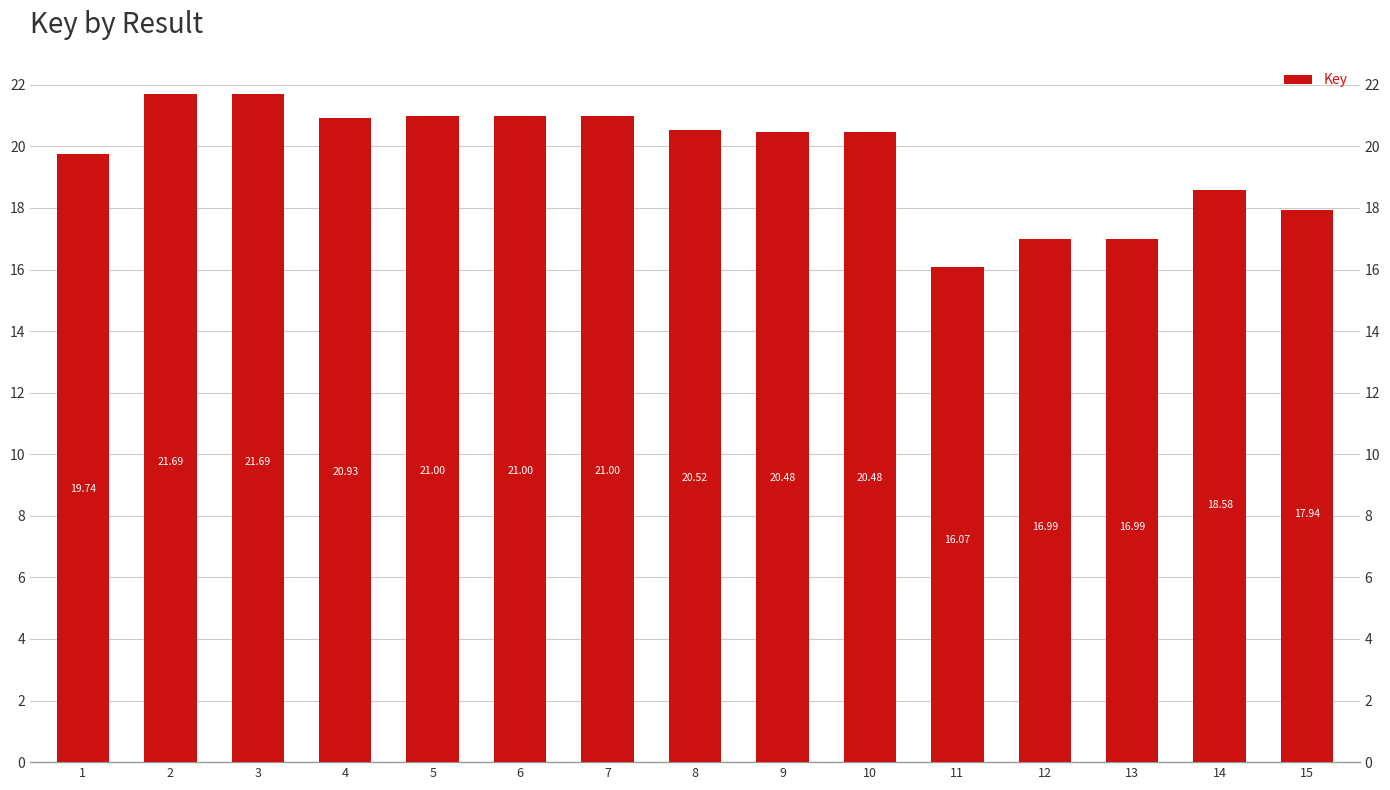

Reading right to left, extract all data points from this chart.

15=17.9	14=18.6	13=17.0	12=17.0	11=16.1	10=20.5	9=20.5	8=20.5	7=21.0	6=21.0	5=21.0	4=20.9	3=21.7	2=21.7	1=19.7